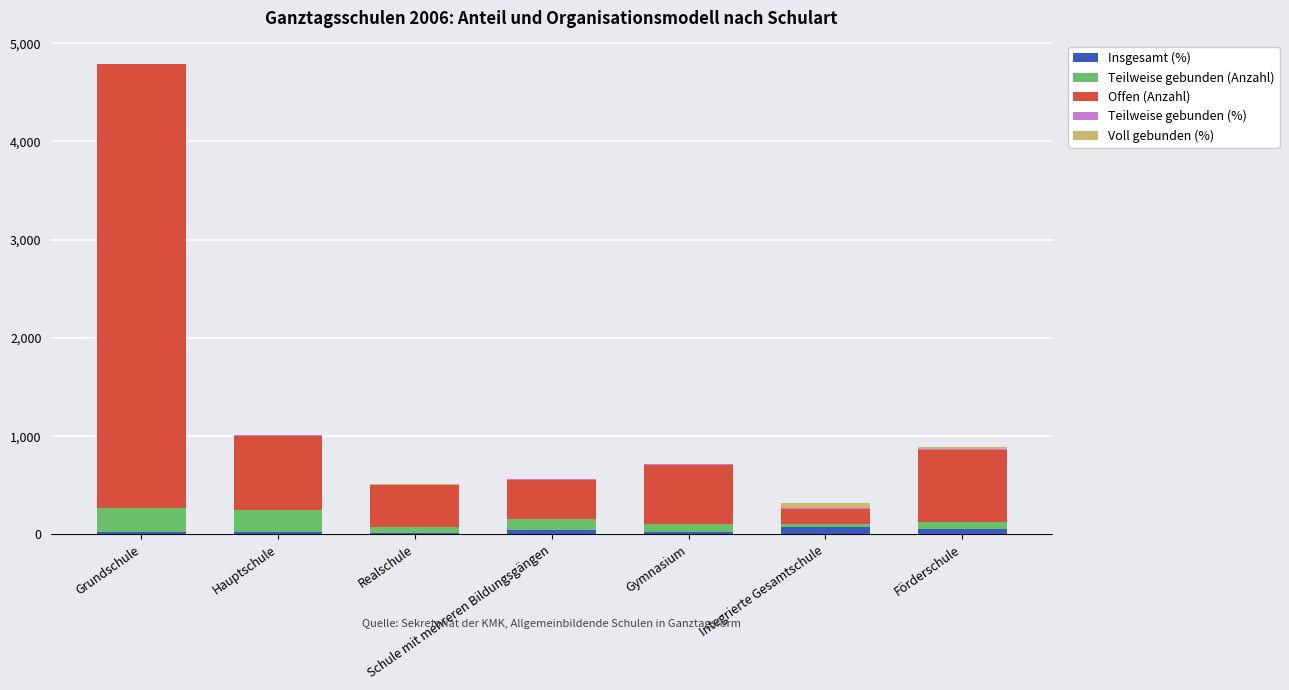

At which category is the sum across all series the highest?

Grundschule